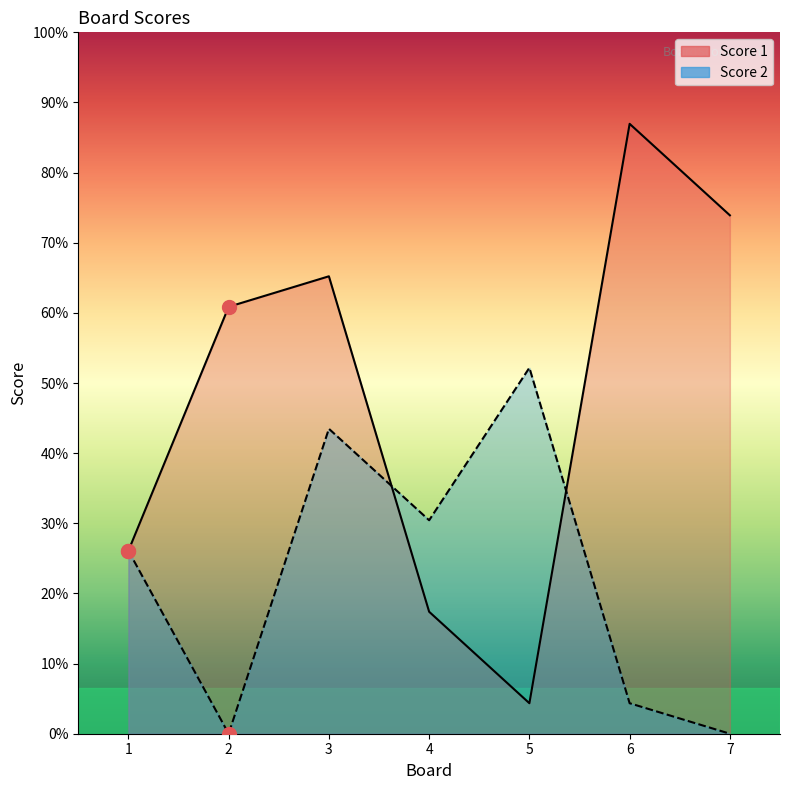

In Score 1, how many points are lower than both neighbors (excluding endpoints)?

1